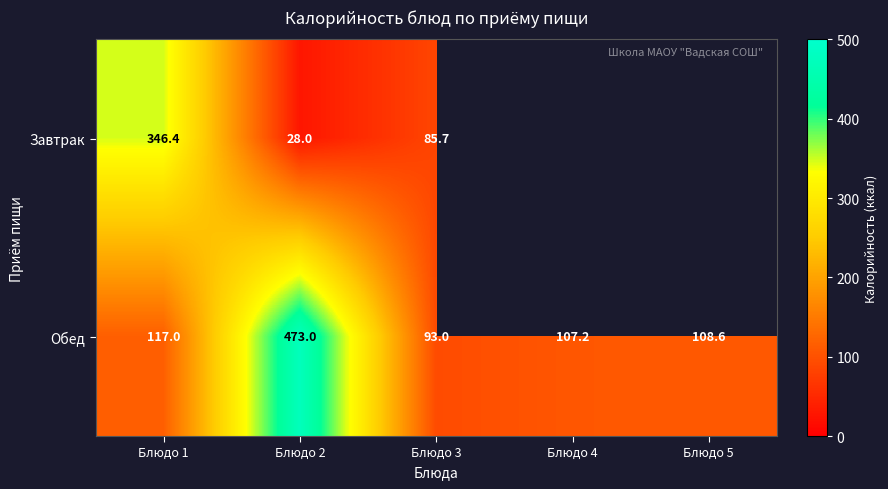

What is the smallest value displayed?

28.0